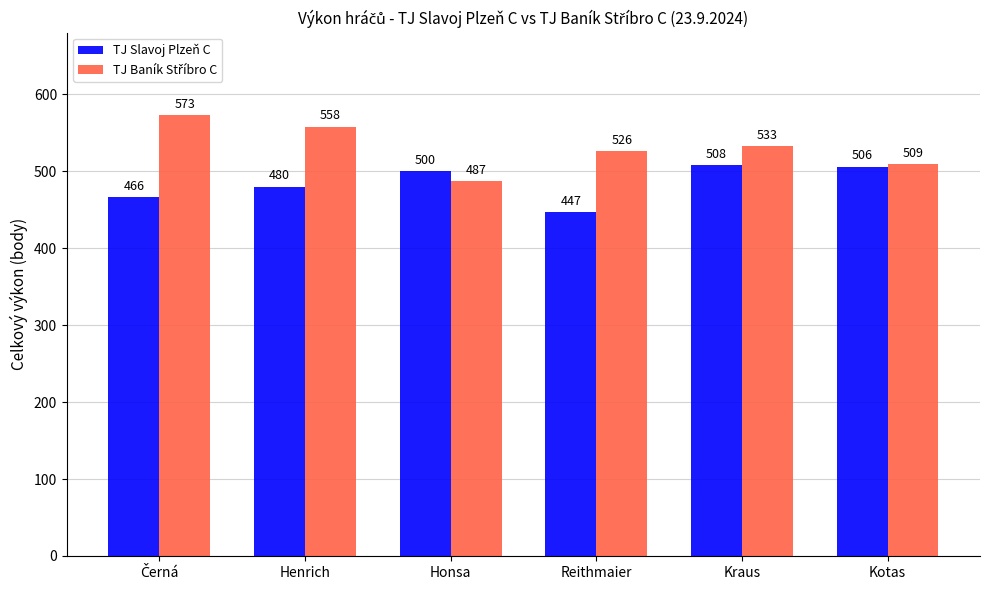

How many categories are shown in the chart?

6